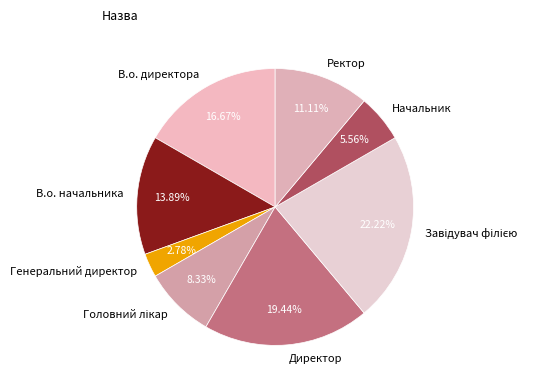

Which has a higher value, Директор or В.о. директора?

Директор